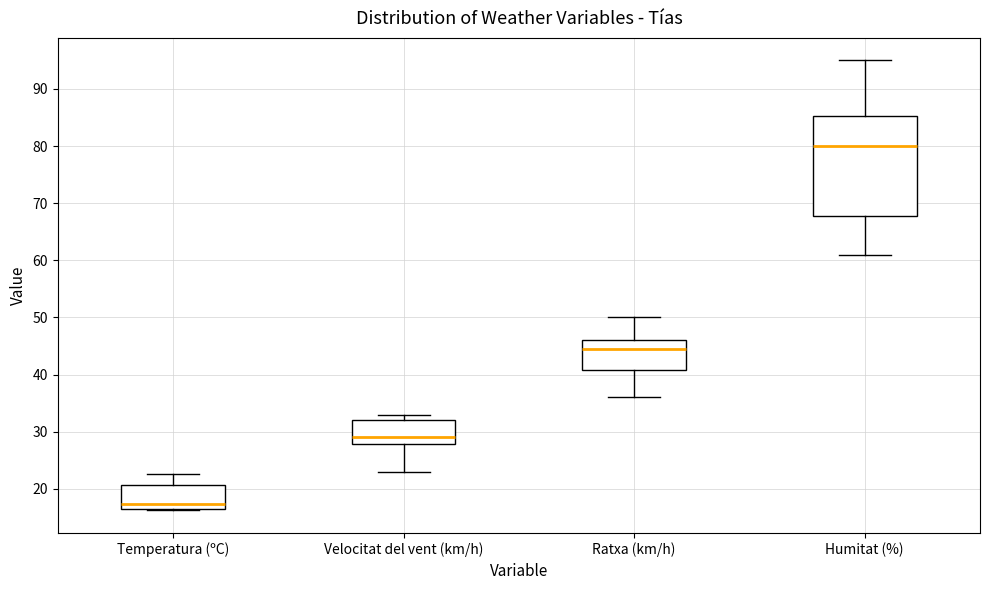

Where does the upper whisker of the box for Temperatura (ºC) end on the y-axis? The values are not printed on the chart, so give them approximately, as read against the axis.

23